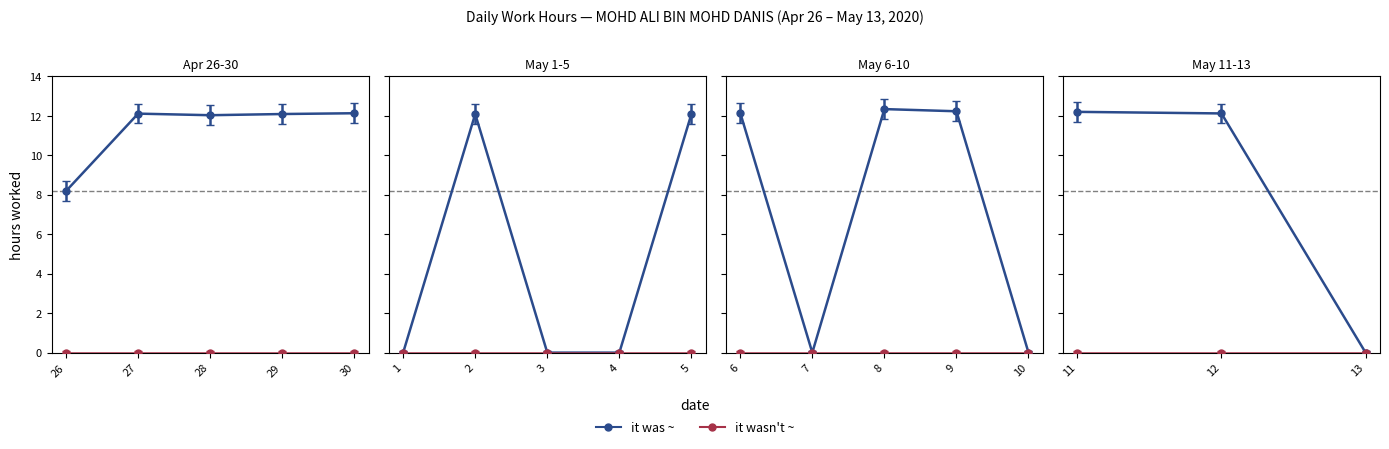

True or false: it was ~ has a value of 21.1 at 11-Mon.

False